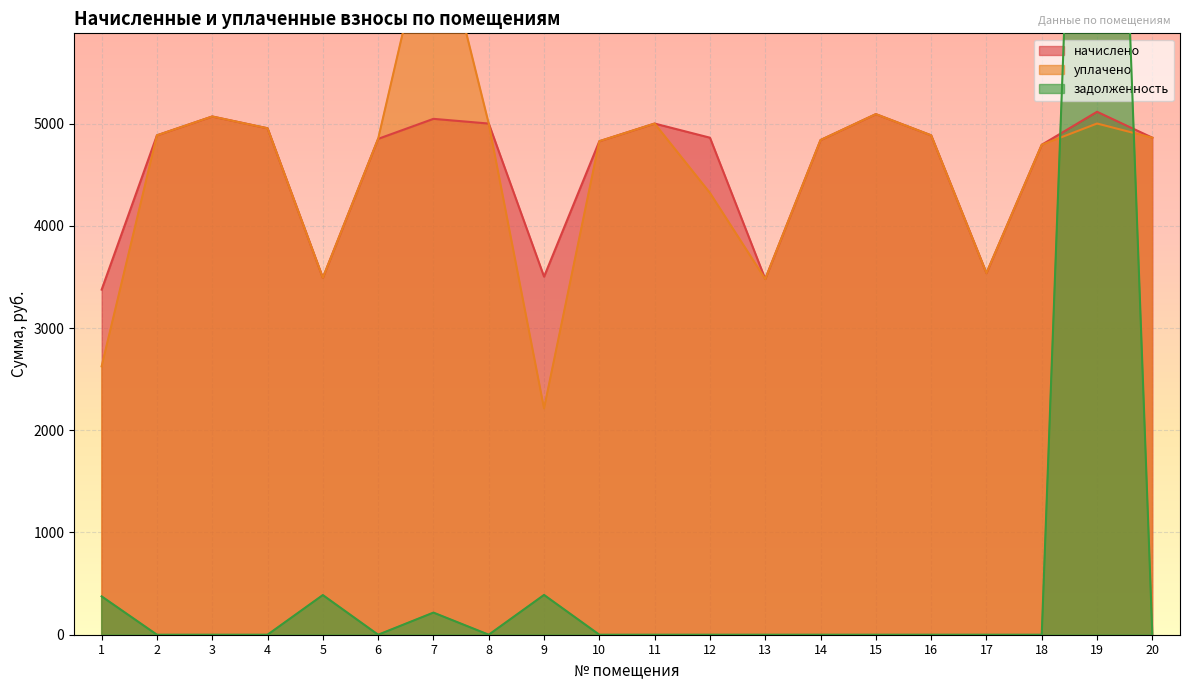

Reading right to left, list all the values displayed in this chart.

начислено: 4861.4	5114.9	4792.3	3536.6	4884.5	5091.8	4838.4	3479.0	4861.4	4999.7	4826.9	3502.1	4999.7	5045.8	4849.9	3490.6	4953.6	5068.8	4884.6	3375.4
уплачено: 4861.4	5000.0	4792.3	3536.6	4884.5	5091.8	4838.4	3479.0	4321.3	4999.7	4826.9	2213.6	4999.7	7177.8	4849.9	3490.6	4953.6	5068.8	4884.6	2625.3
задолженность: 0.0	14610.5	0.0	0.0	0.0	0.0	0.0	0.0	0.0	0.0	0.0	389.1	0.0	216.4	0.0	387.8	0.0	0.0	0.0	375.0